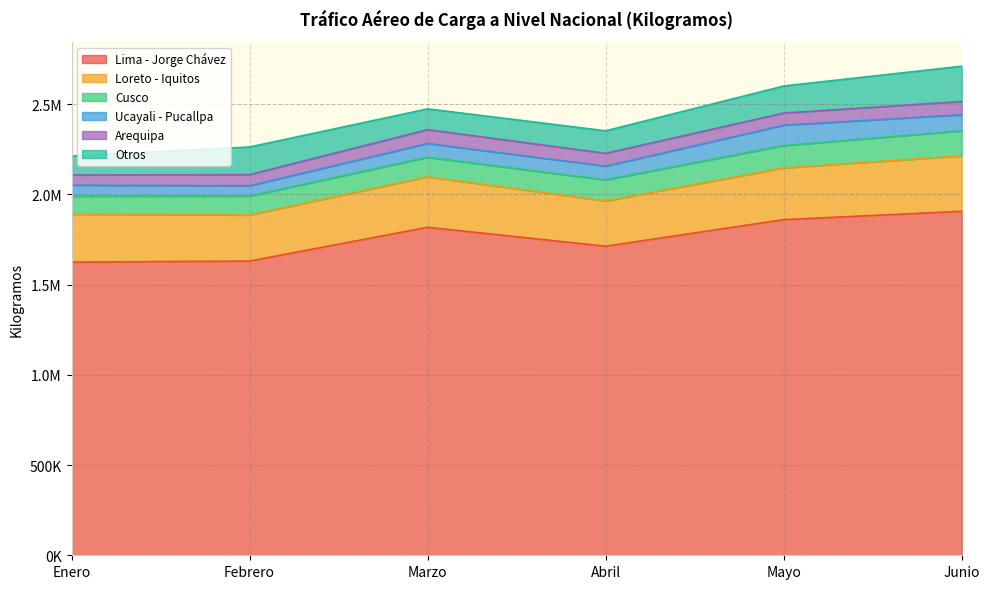

Where is Otros nearest to the value 149898?

Mayo